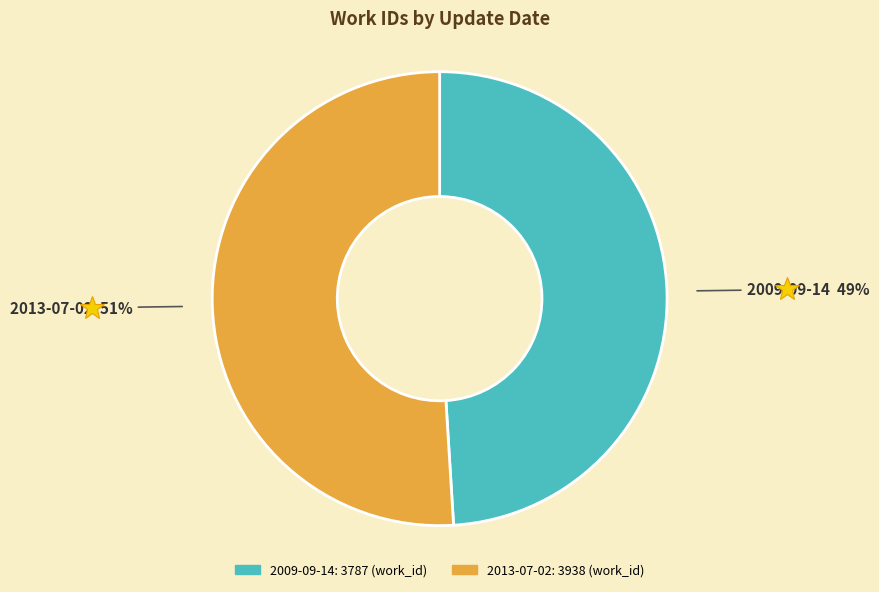

Approximately how many times larger is the value at 2009-09-14 compared to 2013-07-02?

1.0